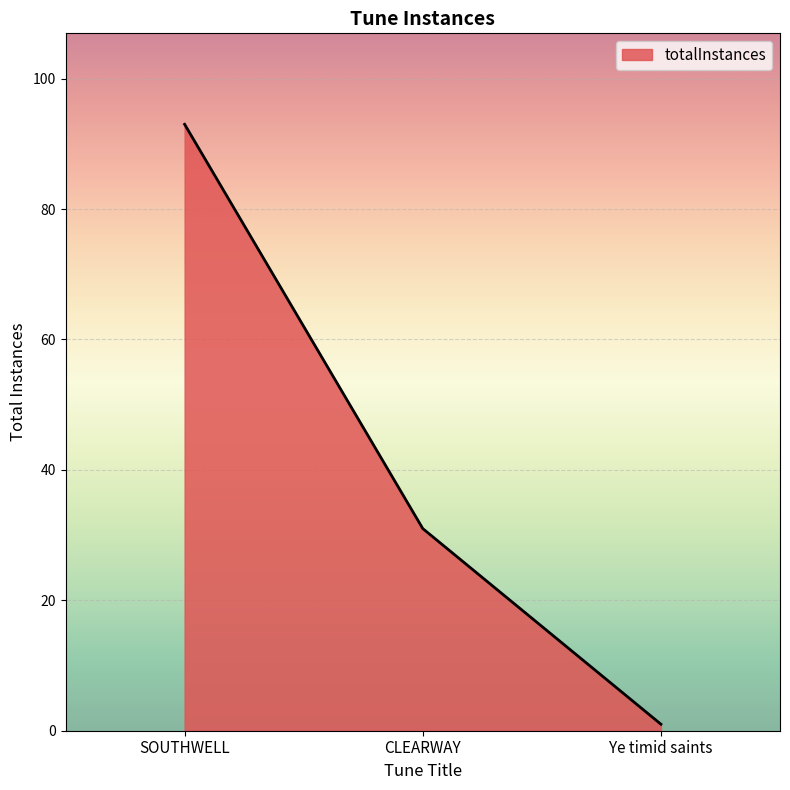

Which has a higher value, Ye timid saints or SOUTHWELL?

SOUTHWELL